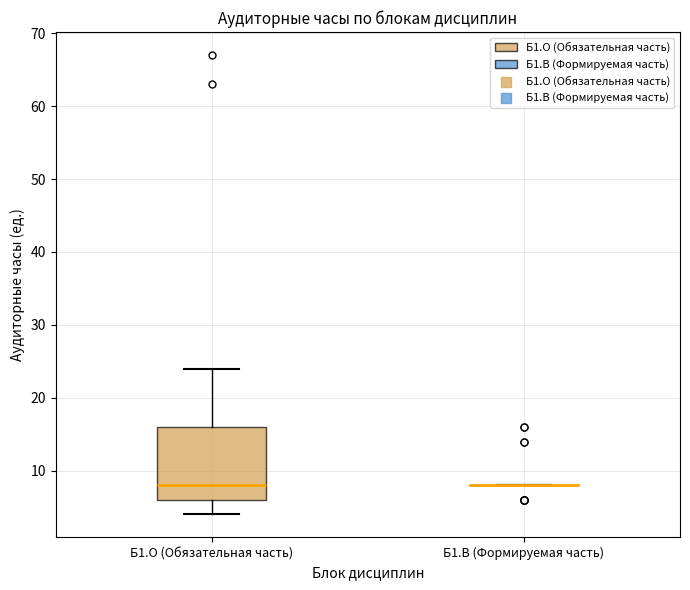

Reading left to right, read every box against the y-axis: the position of its median line, the range the box covers, and the ends of its whiskers. The values are not printed on the chart, so give them approximately, as read against the axis.

Б1.О (Обязательная часть): median 8, box 6 to 16, whiskers 4 to 24
Б1.В (Формируемая часть): box collapsed to a line at 8, whiskers 8 to 8